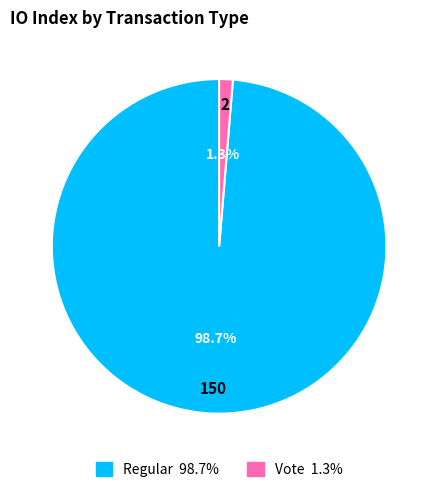

Does any single category account for the majority?

Yes